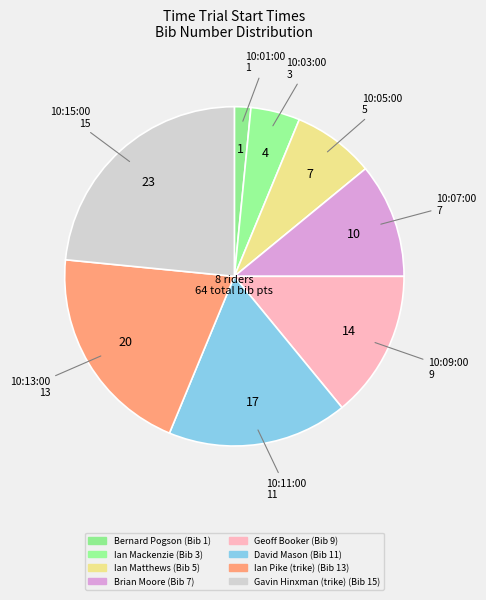

How many segments does this pie chart have?

8